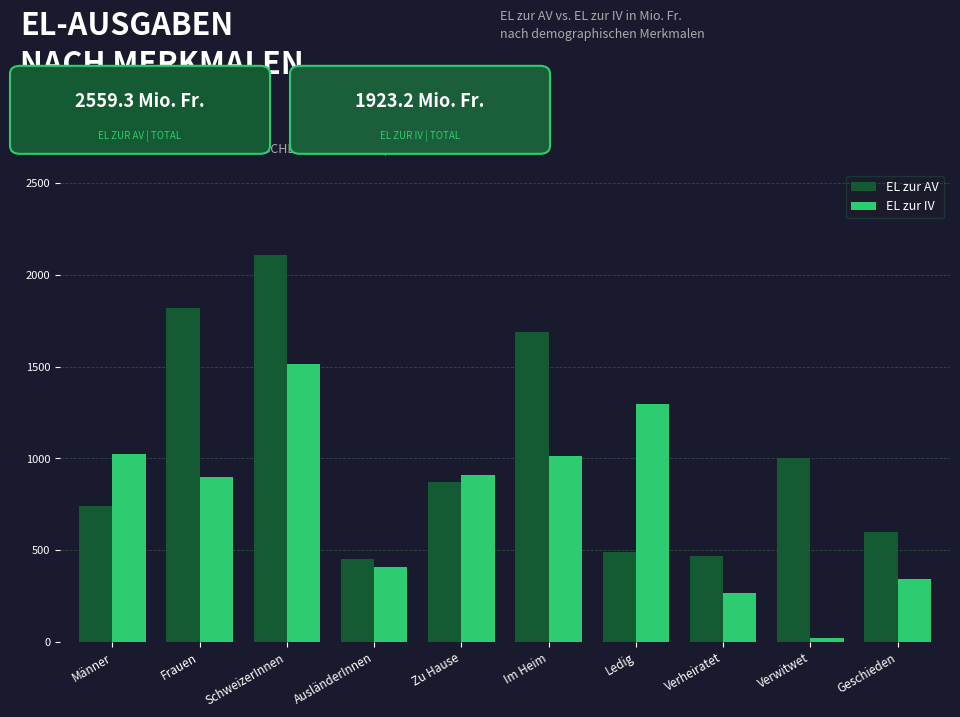

What is the spread (max minus min) of values at Geschieden?

256.0